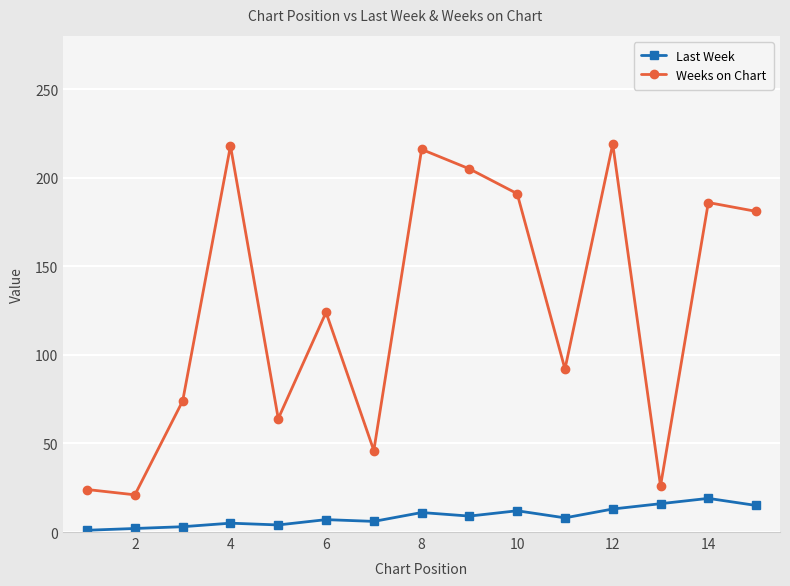

True or false: Weeks on Chart and Last Week intersect in this chart.

False